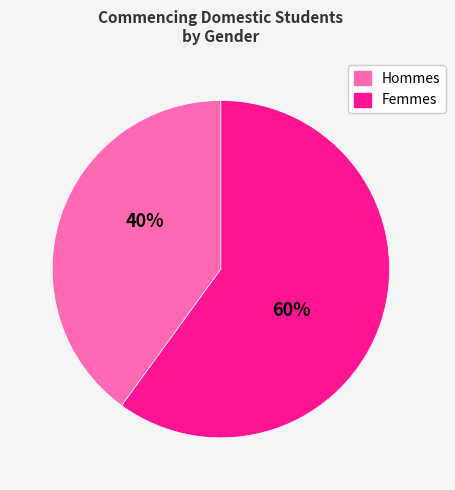

Does any single category account for the majority?

Yes